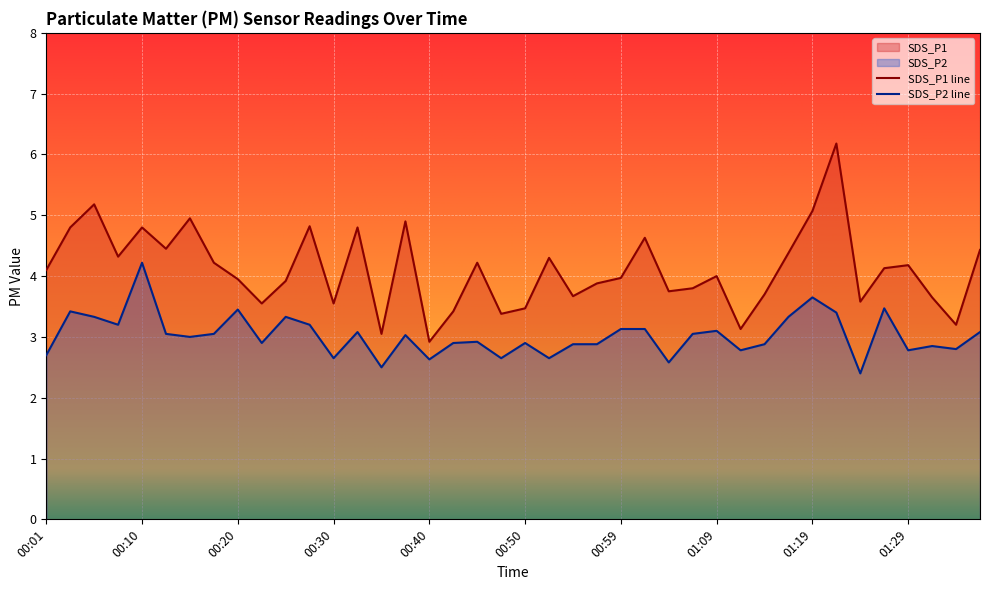

Reading right to left, transcribe all the data shown in this chart.

SDS_P1: 01:36=4.4	01:34=3.2	01:31=3.6	01:29=4.2	01:26=4.1	01:24=3.6	01:21=6.2	01:19=5.1	01:16=4.4	01:14=3.7	01:11=3.1	01:09=4.0	01:07=3.8	01:04=3.8	01:02=4.6	00:59=4.0	00:57=3.9	00:54=3.7	00:52=4.3	00:50=3.5	00:47=3.4	00:45=4.2	00:42=3.4	00:40=2.9	00:37=4.9	00:35=3.0	00:32=4.8	00:30=3.5	00:27=4.8	00:25=3.9	00:22=3.5	00:20=4.0	00:18=4.2	00:15=5.0	00:13=4.5	00:10=4.8	00:08=4.3	00:05=5.2	00:03=4.8	00:01=4.1
SDS_P2: 01:36=3.1	01:34=2.8	01:31=2.9	01:29=2.8	01:26=3.5	01:24=2.4	01:21=3.4	01:19=3.6	01:16=3.3	01:14=2.9	01:11=2.8	01:09=3.1	01:07=3.0	01:04=2.6	01:02=3.1	00:59=3.1	00:57=2.9	00:54=2.9	00:52=2.6	00:50=2.9	00:47=2.6	00:45=2.9	00:42=2.9	00:40=2.6	00:37=3.0	00:35=2.5	00:32=3.1	00:30=2.6	00:27=3.2	00:25=3.3	00:22=2.9	00:20=3.5	00:18=3.0	00:15=3.0	00:13=3.0	00:10=4.2	00:08=3.2	00:05=3.3	00:03=3.4	00:01=2.7